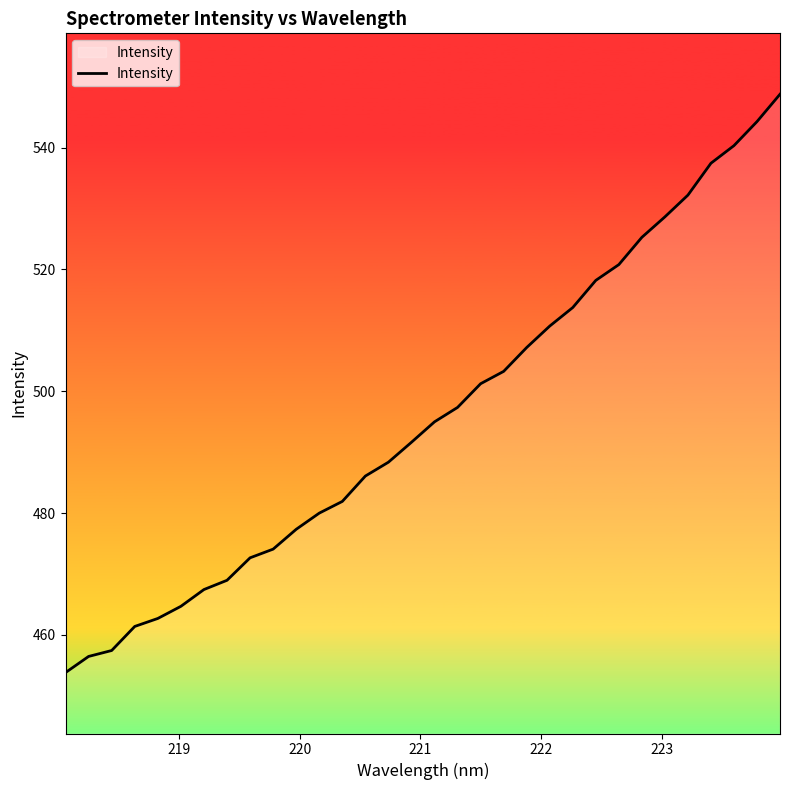

What is the greatest value displayed?

548.8